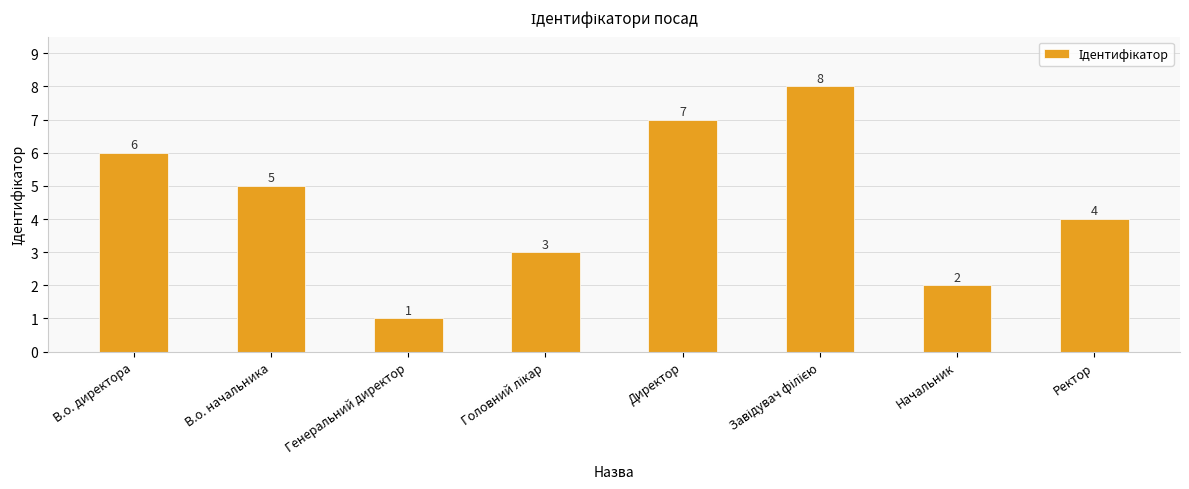

Between В.о. директора and Начальник, which is larger?

В.о. директора